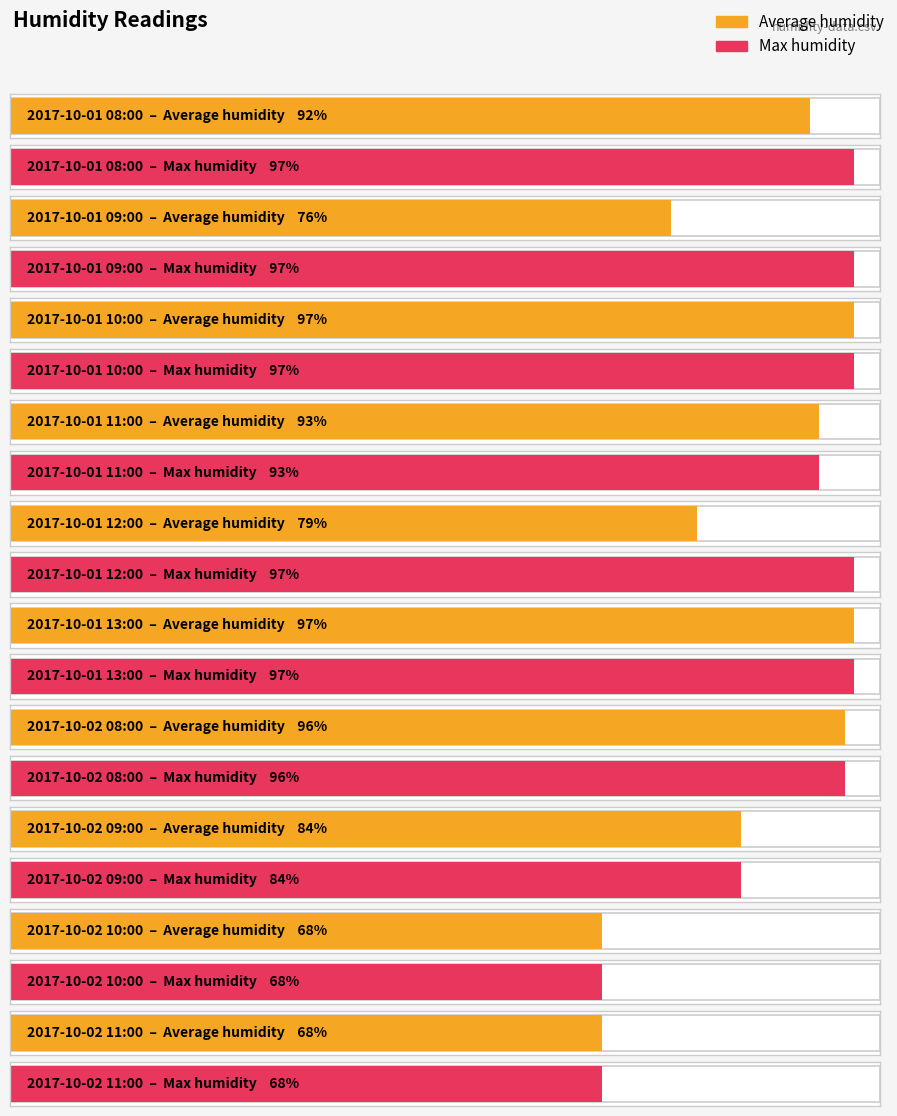

How many data points does each series have?

10